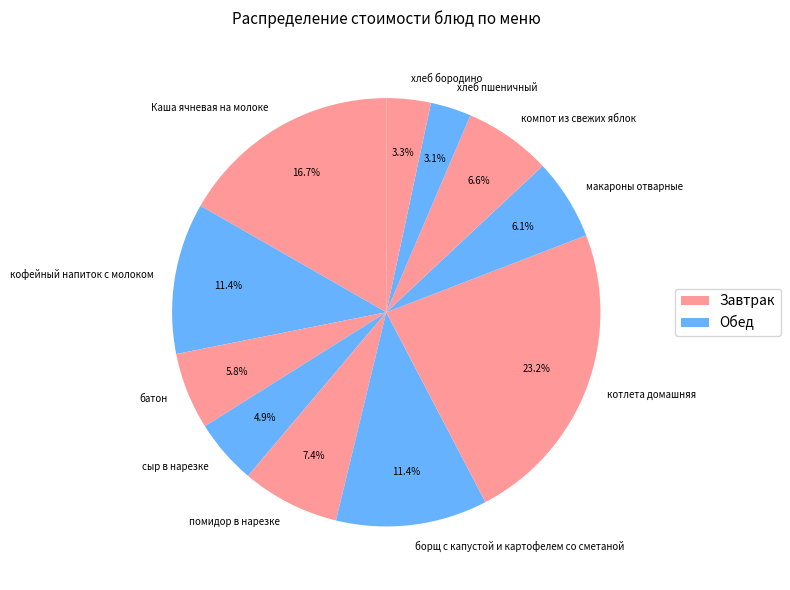

Which has a higher value, сыр в нарезке or борщ с капустой и картофелем со сметаной?

борщ с капустой и картофелем со сметаной